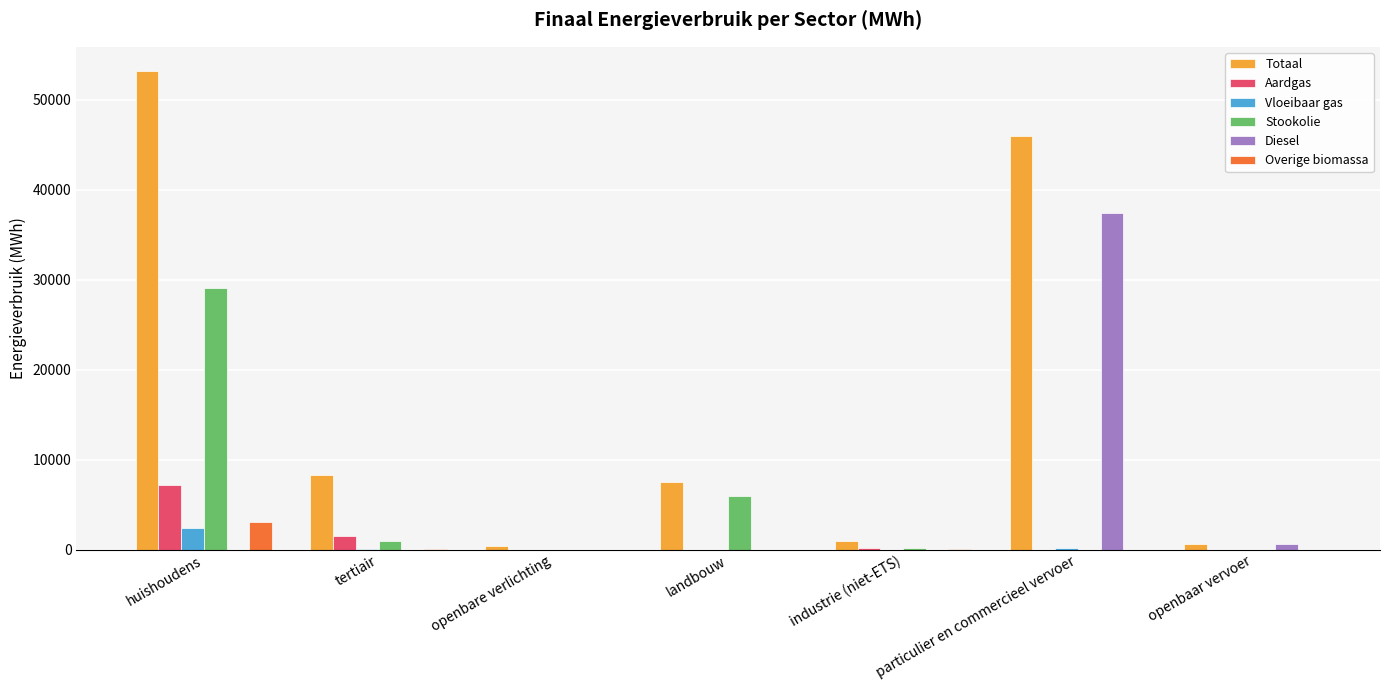

What is the total value across all series at particulier en commercieel vervoer?

83574.5